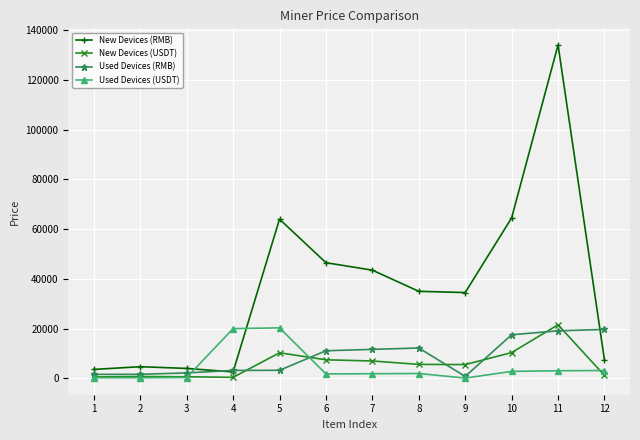

What are all the series names shown in the legend?

New Devices (RMB), New Devices (USDT), Used Devices (RMB), Used Devices (USDT)